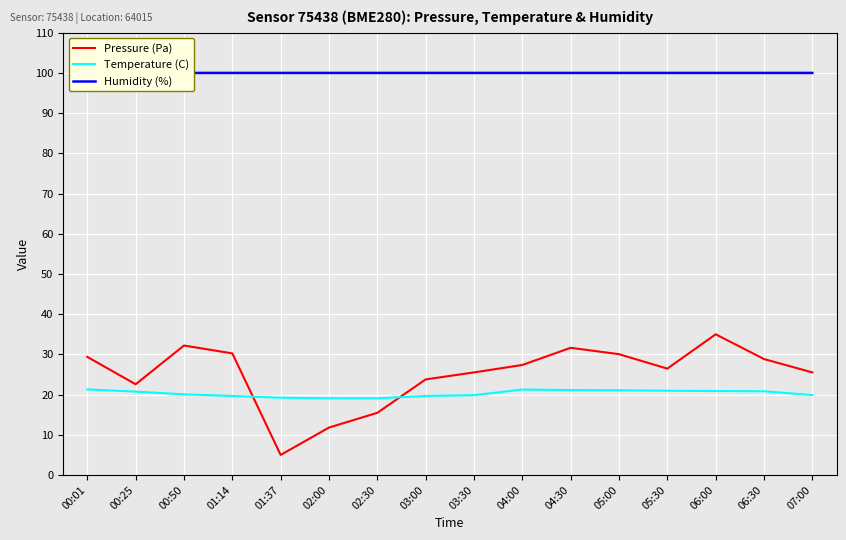

True or false: Humidity (%) and Pressure (Pa) intersect in this chart.

False